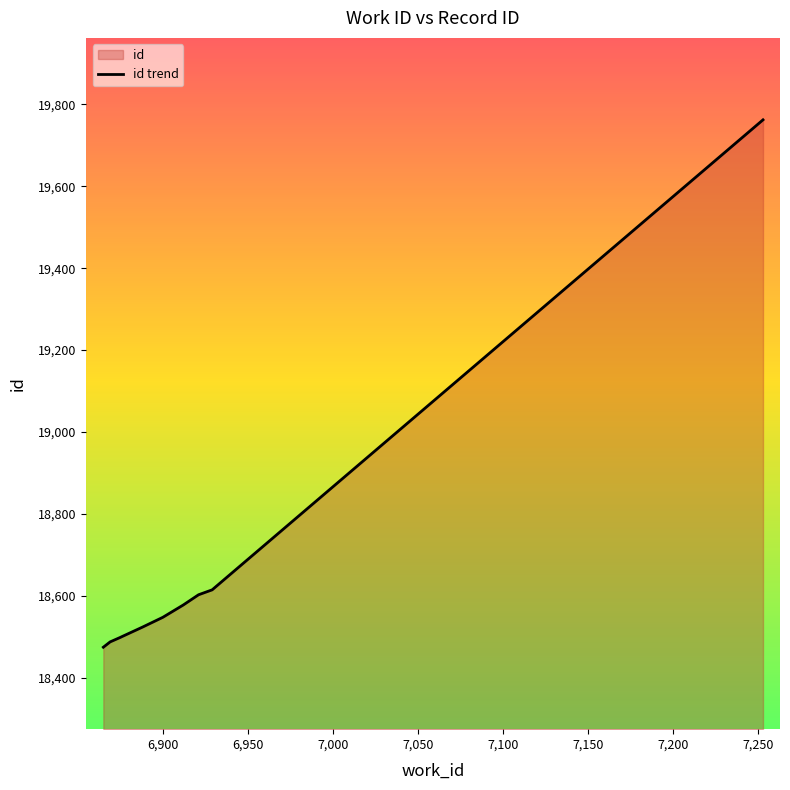

What is the difference between the maximum and minimum values?

1287